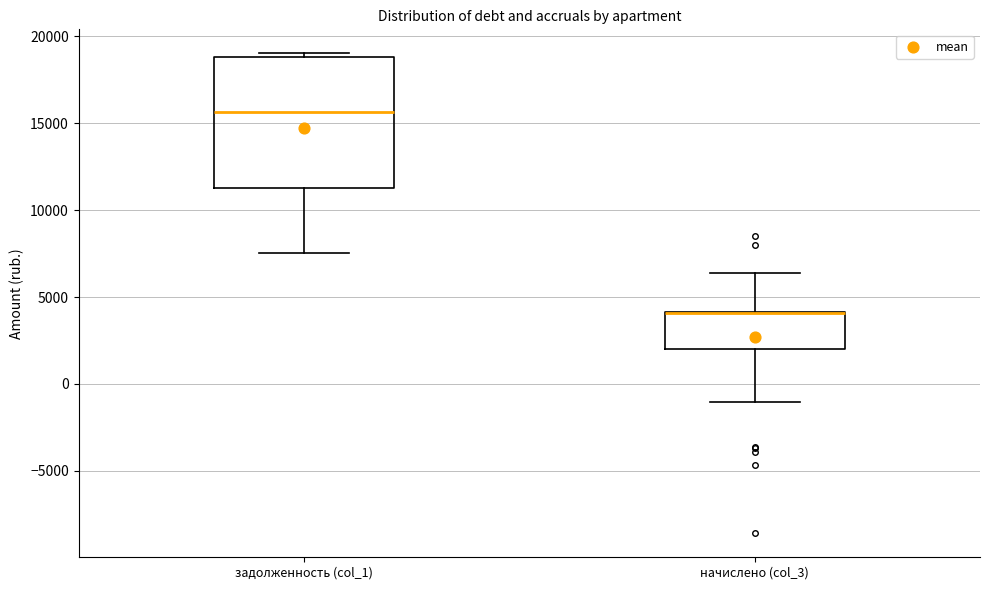

Comparing the boxes themselves (not the whiskers), which one is the tallest?

задолженность (col_1)